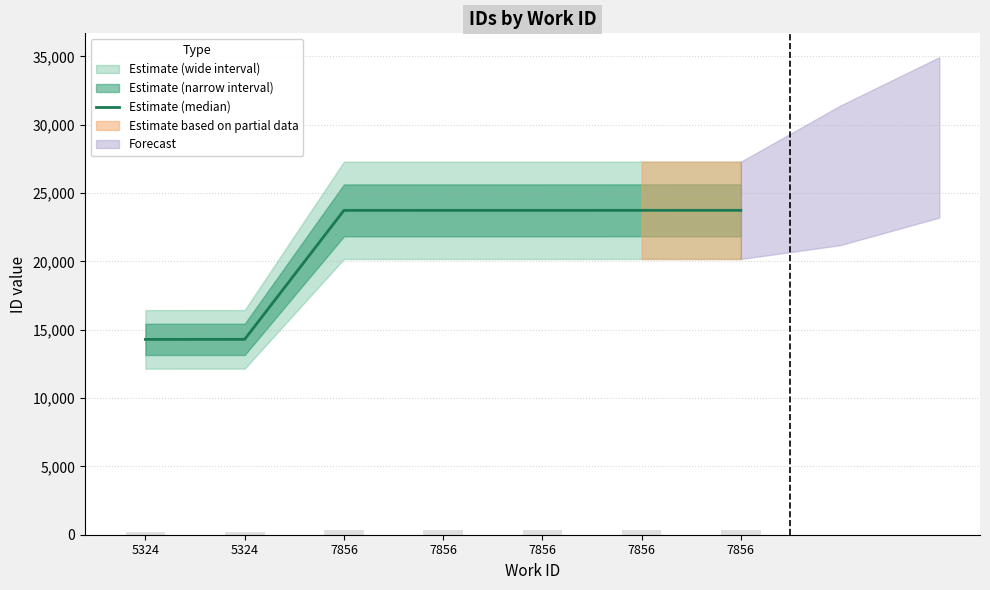

What is the change in value from 5324 to 7856?

+9444